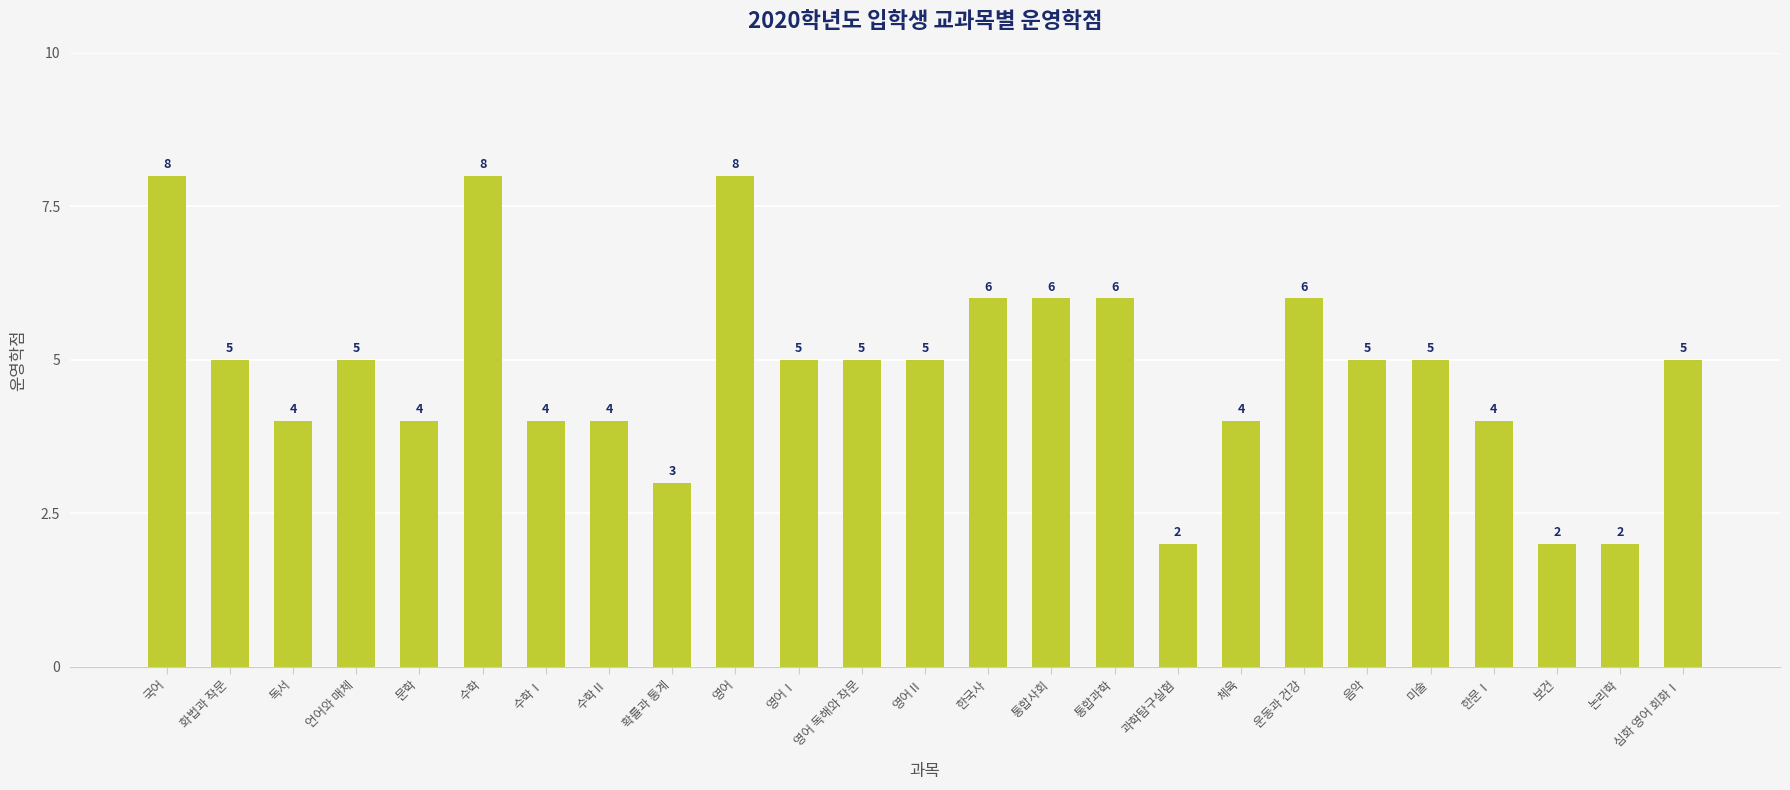

What is the greatest value displayed?

8